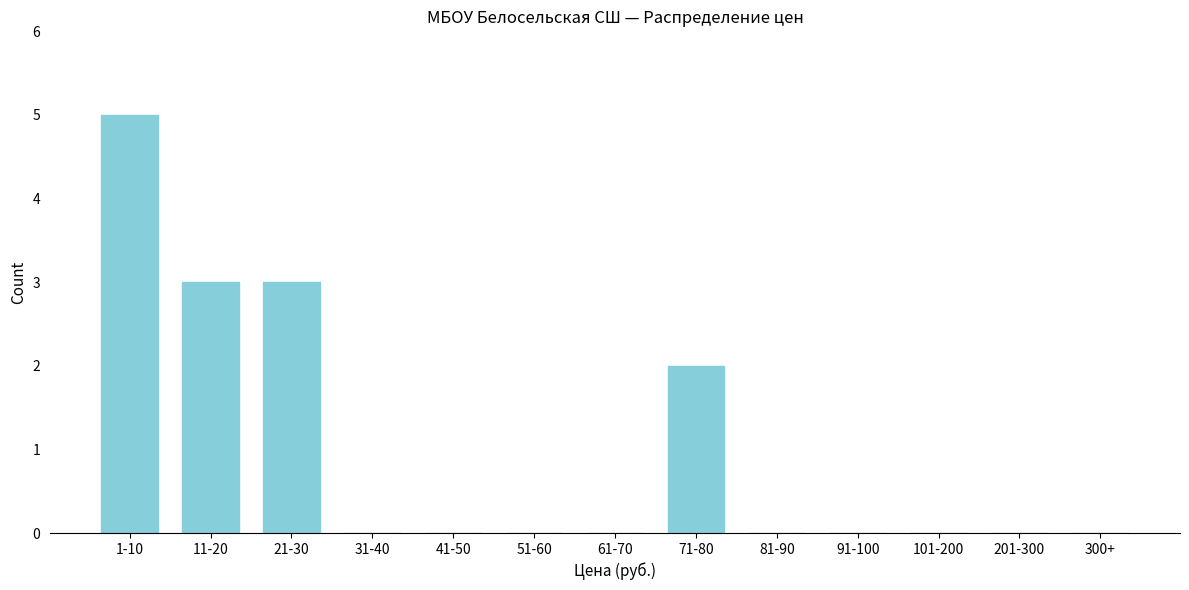

Reading right to left, transcribe all the data shown in this chart.

300+=0	201-300=0	101-200=0	91-100=0	81-90=0	71-80=2	61-70=0	51-60=0	41-50=0	31-40=0	21-30=3	11-20=3	1-10=5